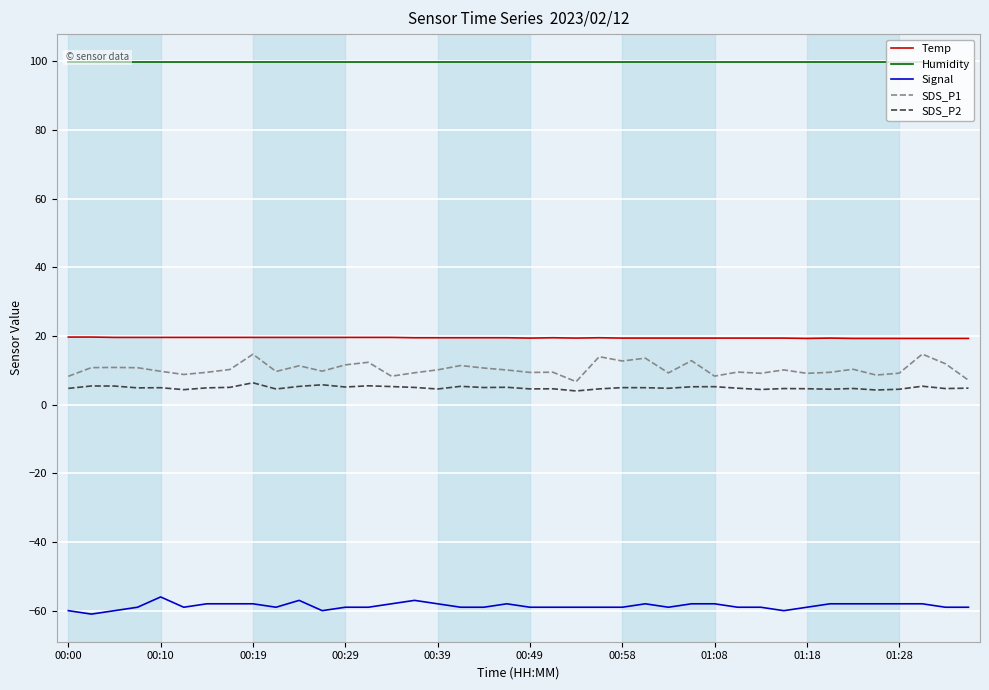

The value of Signal at 01:18 is -59.0. True or false?

True